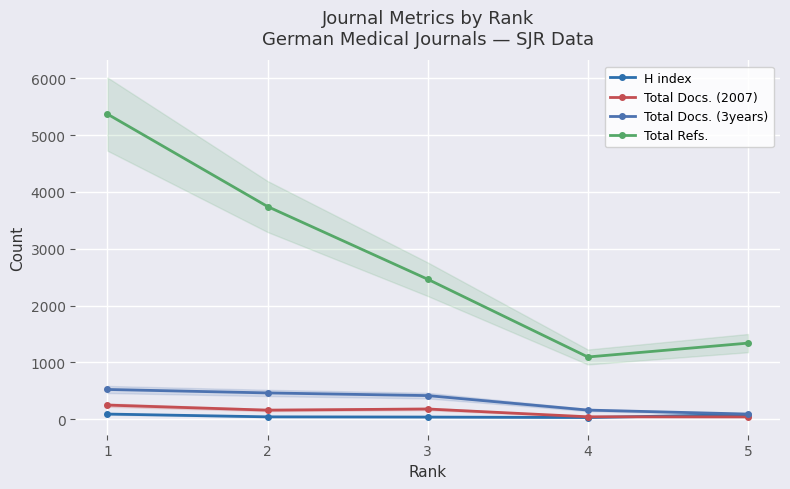

How many interior local peaks does the Total Docs. (2007) series have?

1